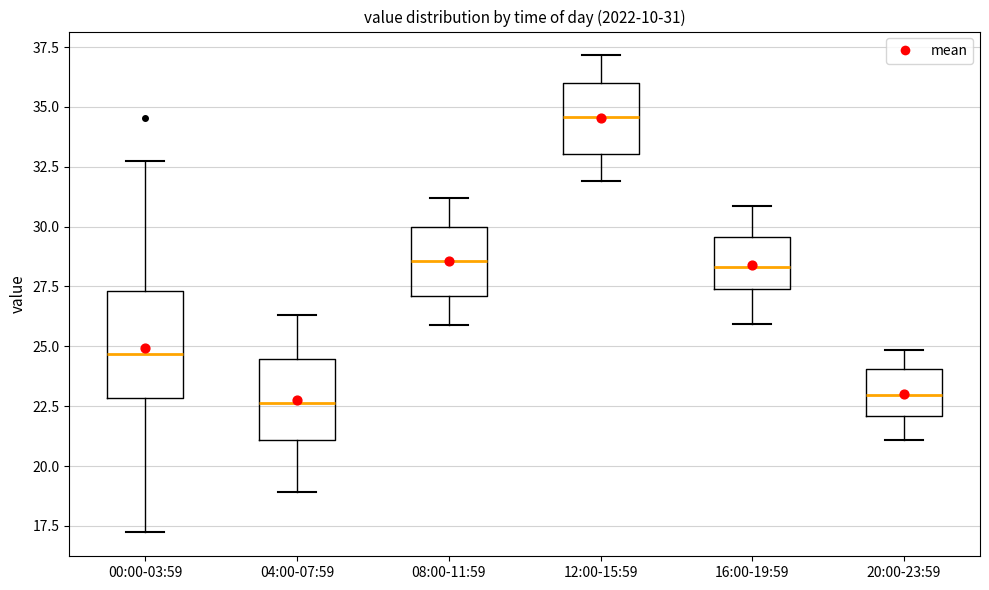

Comparing the boxes themselves (not the whiskers), which one is the tallest?

00:00-03:59